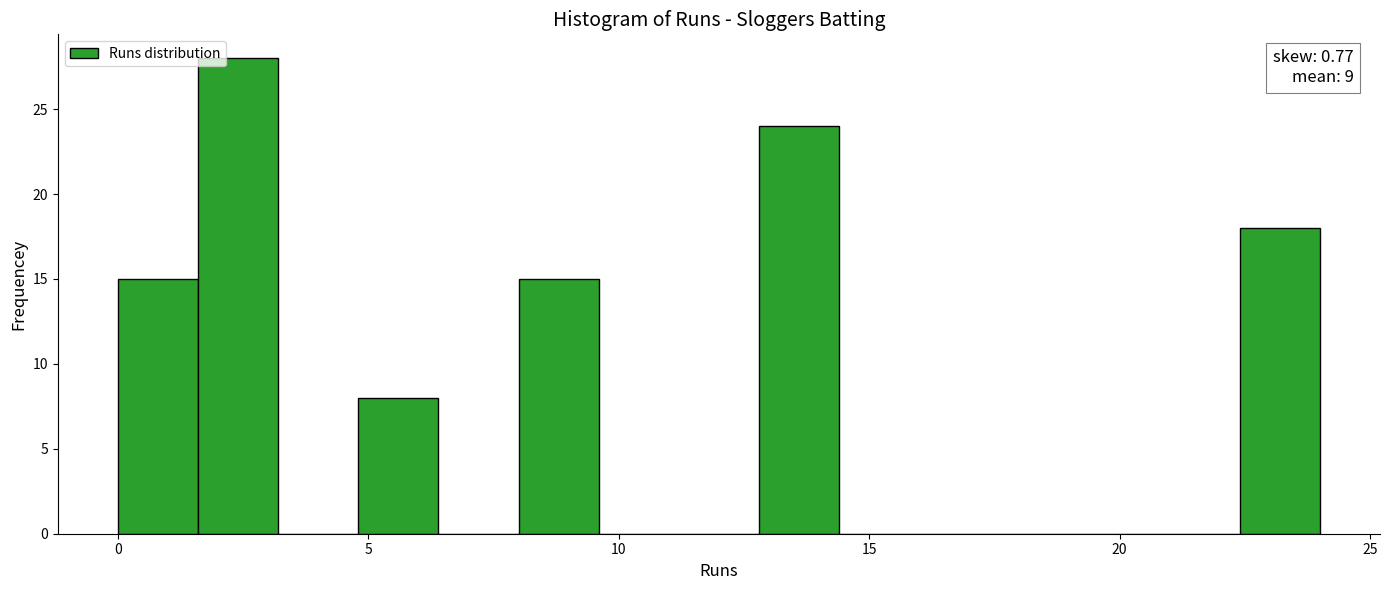

Around what value on the x-axis is the tallest bar? Give the approximate position of its centre, as read against the axis.

2.5